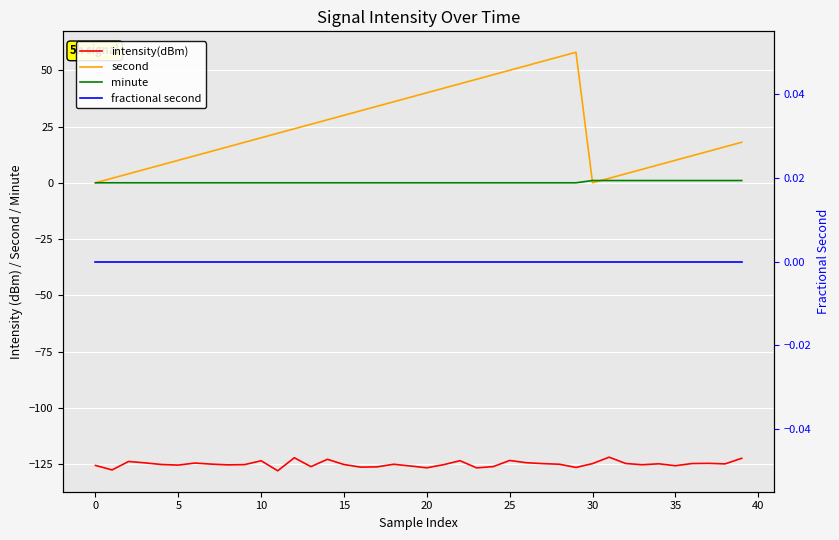

At which category is the sum across all series the highest?

29